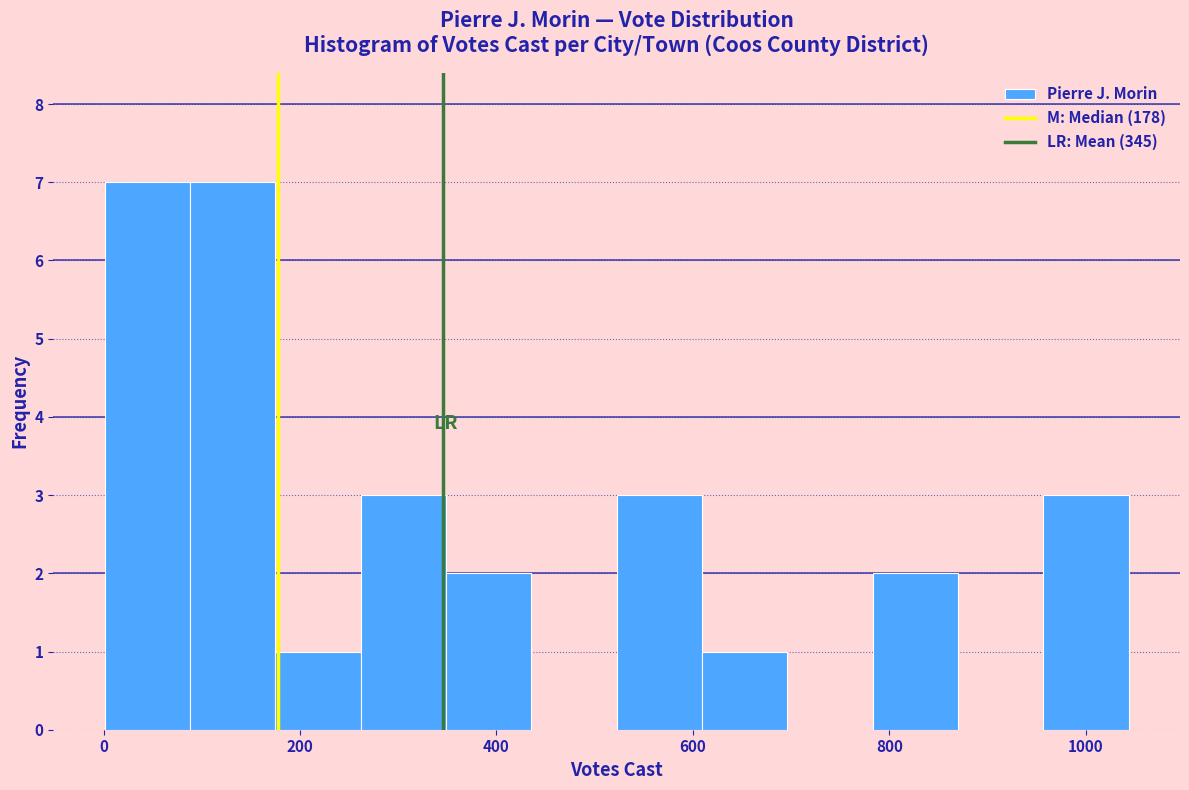

Reading left to right, list every bar in this chart as the range it spans on the x-axis followed by its height. Neither the bar edges nor the heights are printed on the chart, so give them approximately, as read against the axes.

0 to 80: 7
80 to 180: 7
180 to 260: 1
260 to 340: 3
340 to 440: 2
440 to 520: 0
520 to 600: 3
600 to 700: 1
700 to 780: 0
780 to 880: 2
880 to 960: 0
960 to 1040: 3